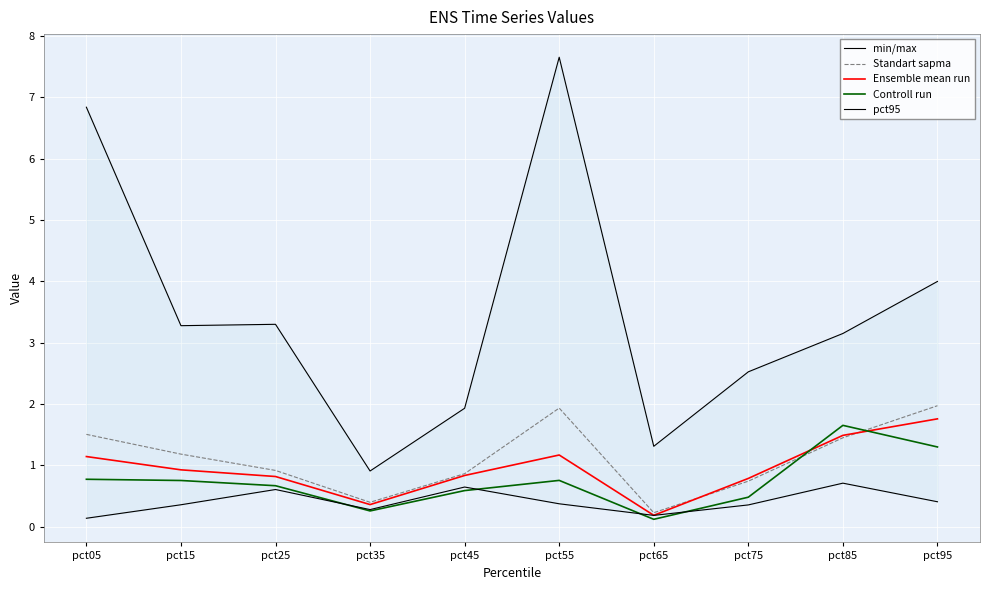

At pct05, list the series in order from smallest to largest.

pct95, Controll run, Ensemble mean run, Standart sapma, min/max